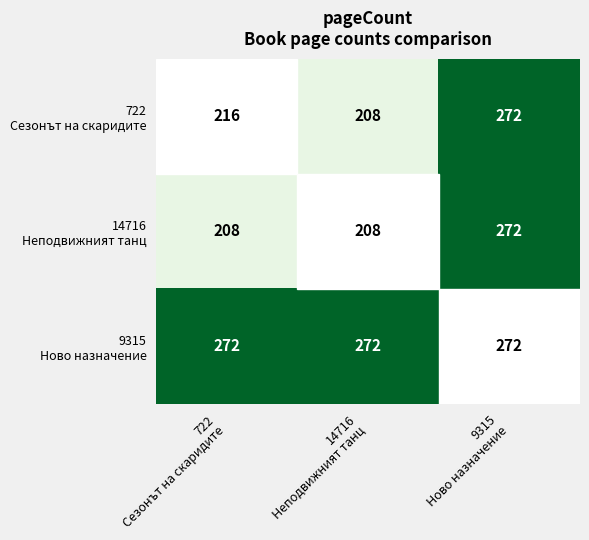

What is the maximum value shown in the chart?

272